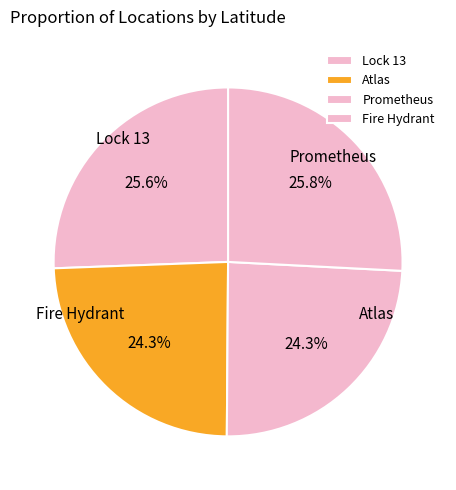

To the nearest percent, what portion does Lock 13 represent?

26%